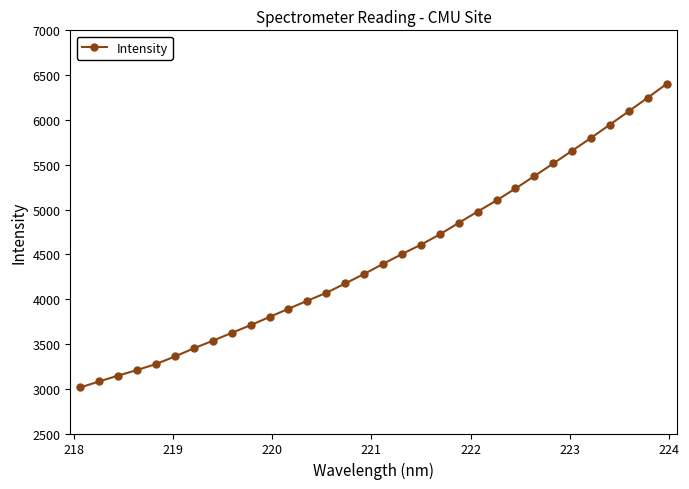

What is the maximum value shown in the chart?

6402.4